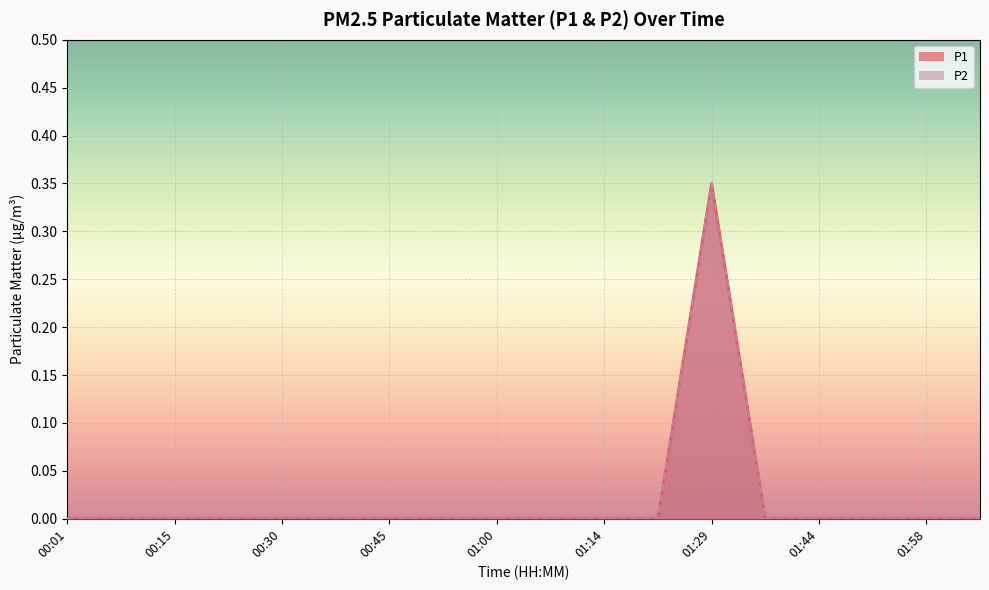

What is the label of the 13th point from the right?

00:38